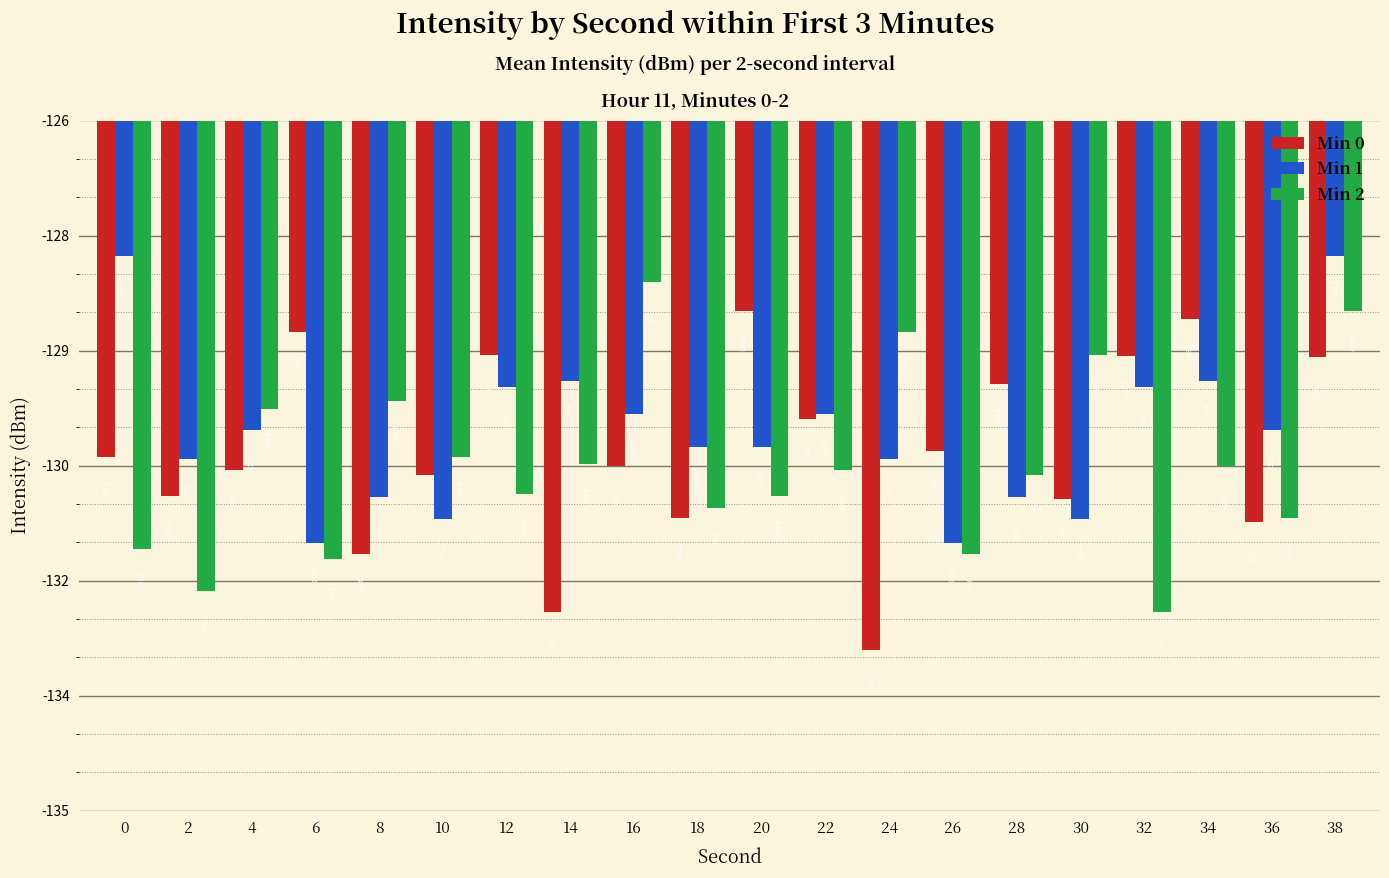

Reading right to left, transcribe all the data shown in this chart.

Min 0: 38=-129.1	36=-131.2	34=-128.6	32=-129.1	30=-130.9	28=-129.4	26=-130.3	24=-132.9	22=-129.9	20=-128.5	18=-131.2	16=-130.5	14=-132.4	12=-129.1	10=-130.6	8=-131.6	6=-128.8	4=-130.6	2=-130.9	0=-130.4
Min 1: 38=-127.8	36=-130.0	34=-129.4	32=-129.5	30=-131.2	28=-130.9	26=-131.5	24=-130.4	22=-129.8	20=-130.3	18=-130.3	16=-129.8	14=-129.4	12=-129.5	10=-131.2	8=-130.9	6=-131.5	4=-130.0	2=-130.4	0=-127.8
Min 2: 38=-128.5	36=-131.2	34=-130.5	32=-132.4	30=-129.1	28=-130.6	26=-131.6	24=-128.8	22=-130.6	20=-130.9	18=-131.1	16=-128.1	14=-130.5	12=-130.9	10=-130.4	8=-129.7	6=-131.7	4=-129.8	2=-132.1	0=-131.6